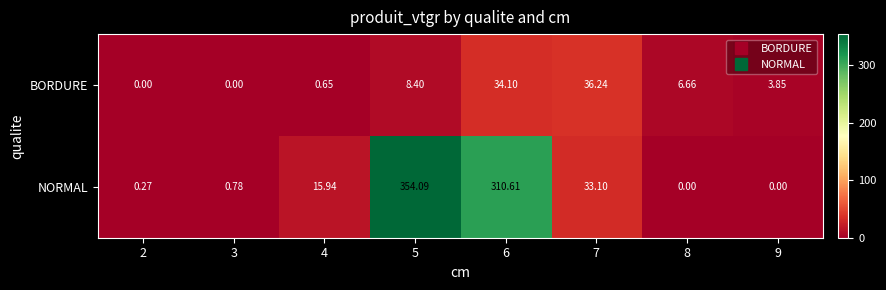

List the series in order of their peak value, highest first.

NORMAL, BORDURE